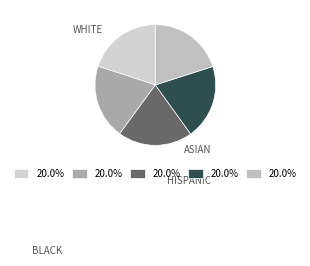

How many slices are in this pie chart?

5